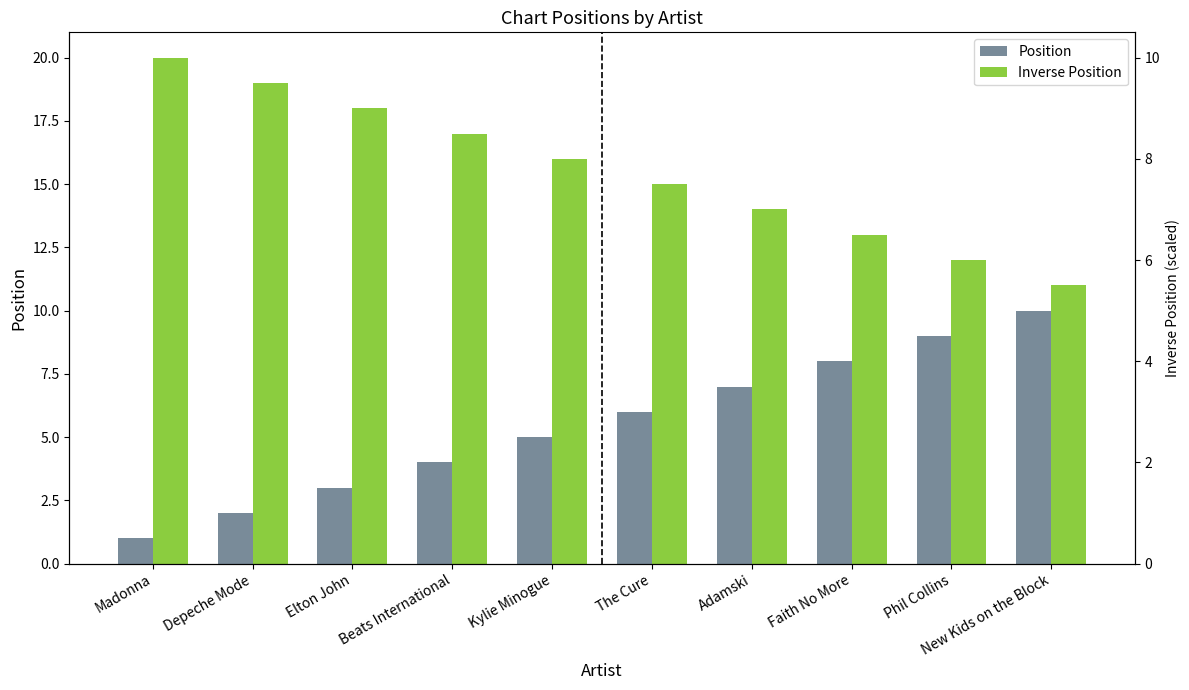

What is the sum of all Inverse Position values?

155